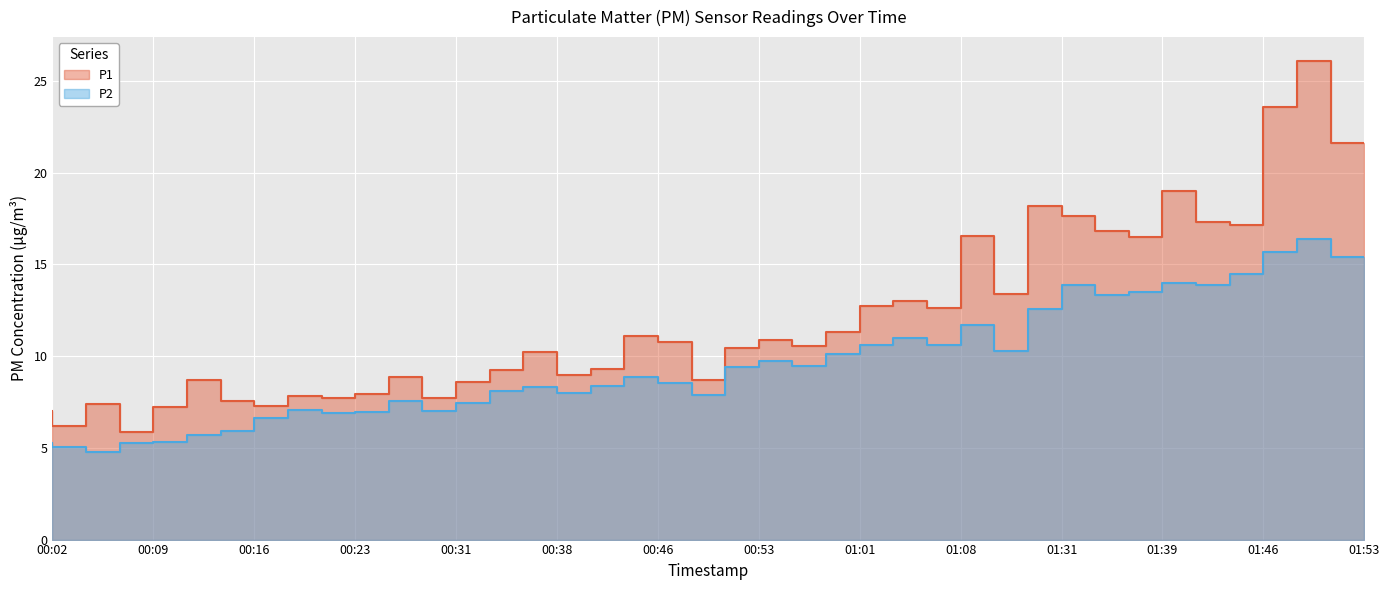

What is the minimum value shown in the chart?

4.8